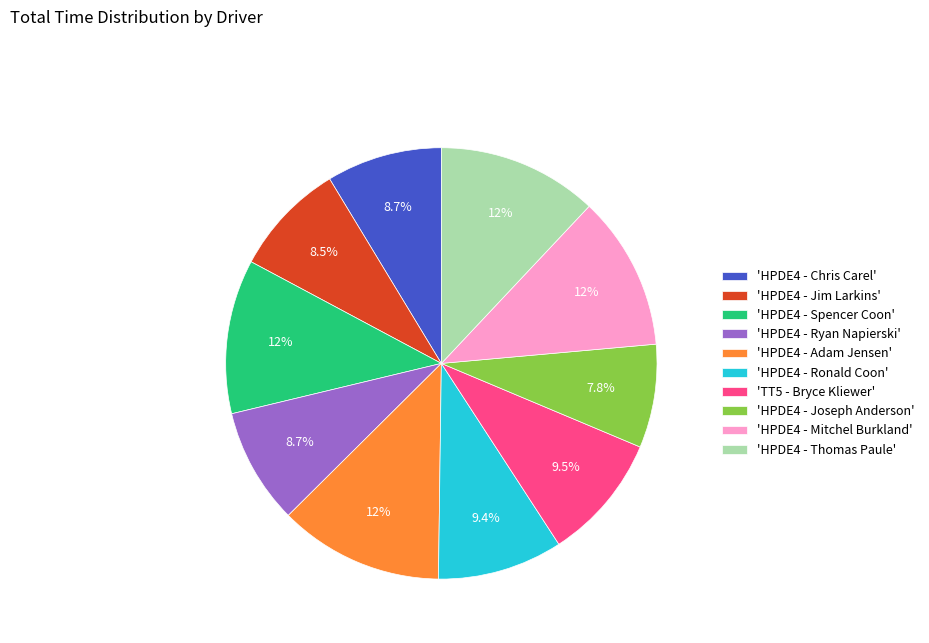

Which category has the smallest portion of the pie?

'HPDE4 - Joseph Anderson'